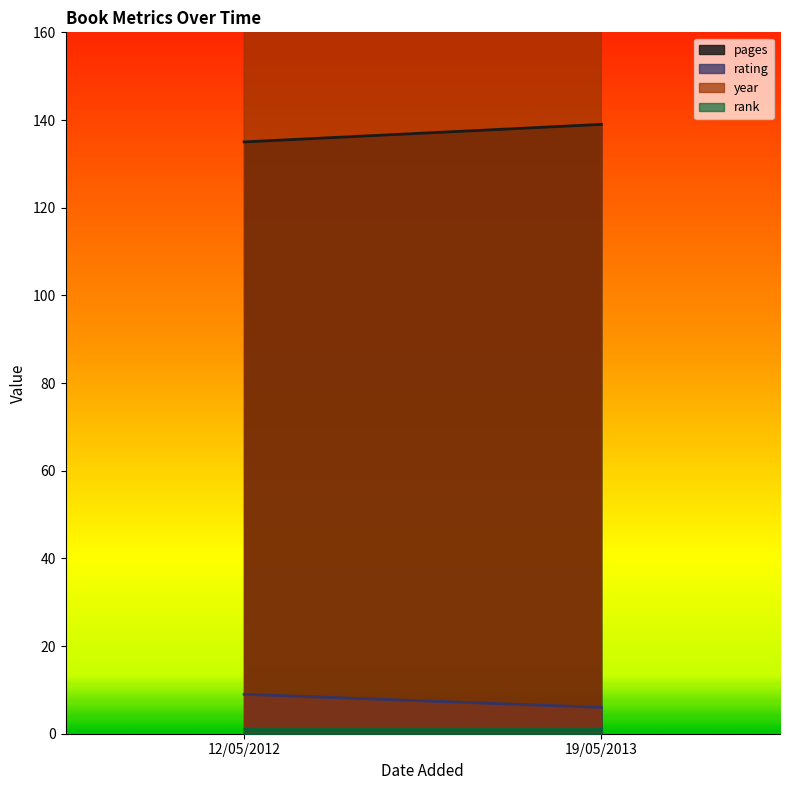

True or false: pages has a value of 42 at 12/05/2012.

False